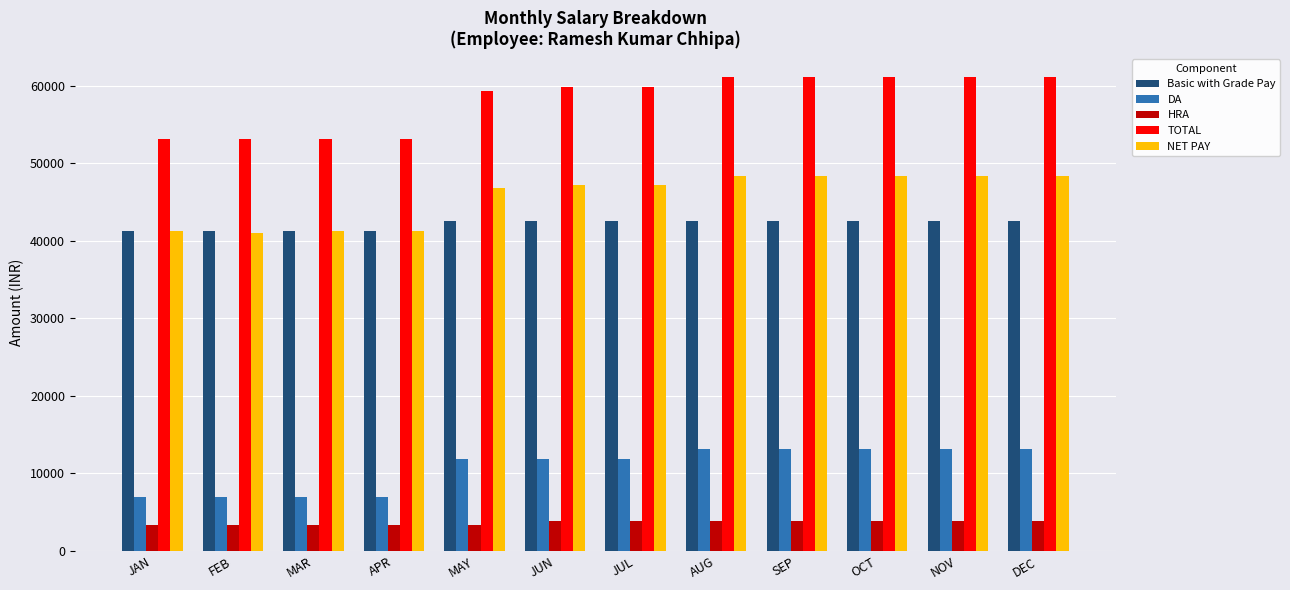

How many series are shown in this chart?

5